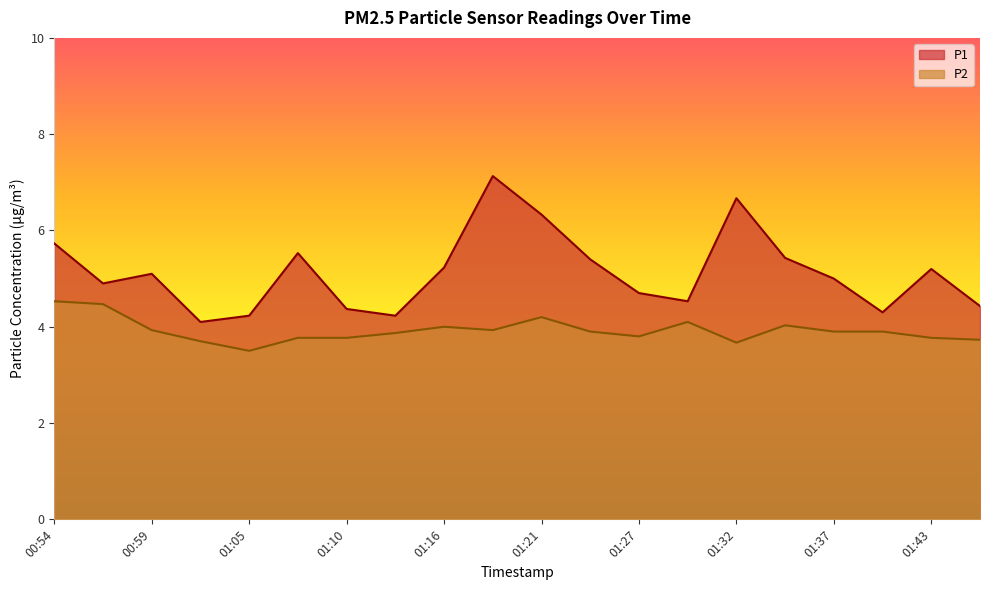

What is the sum of all P2 values?

78.5